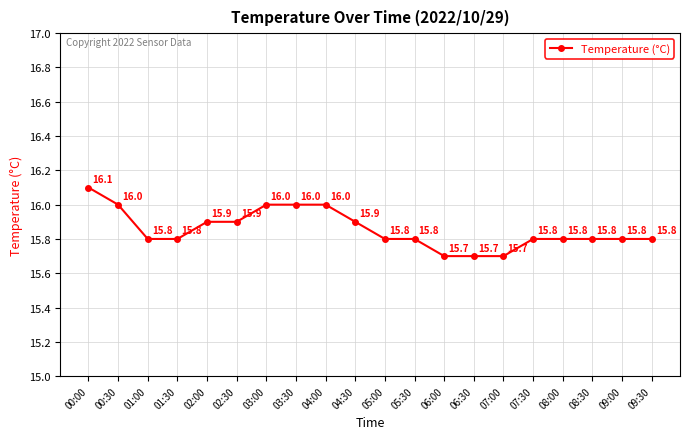

What is the label of the 6th point from the left?

02:30